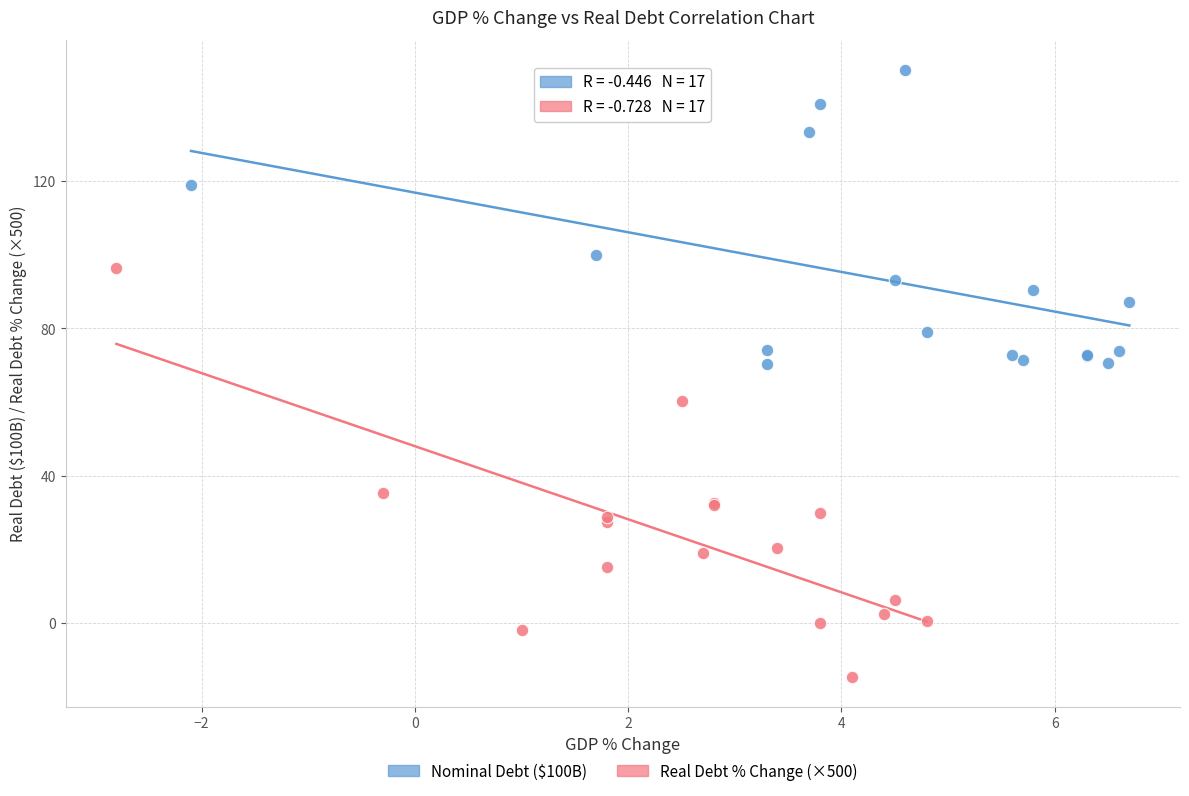

What are all the series names shown in the legend?

Nominal Debt ($100B), Real Debt % Change (×500)